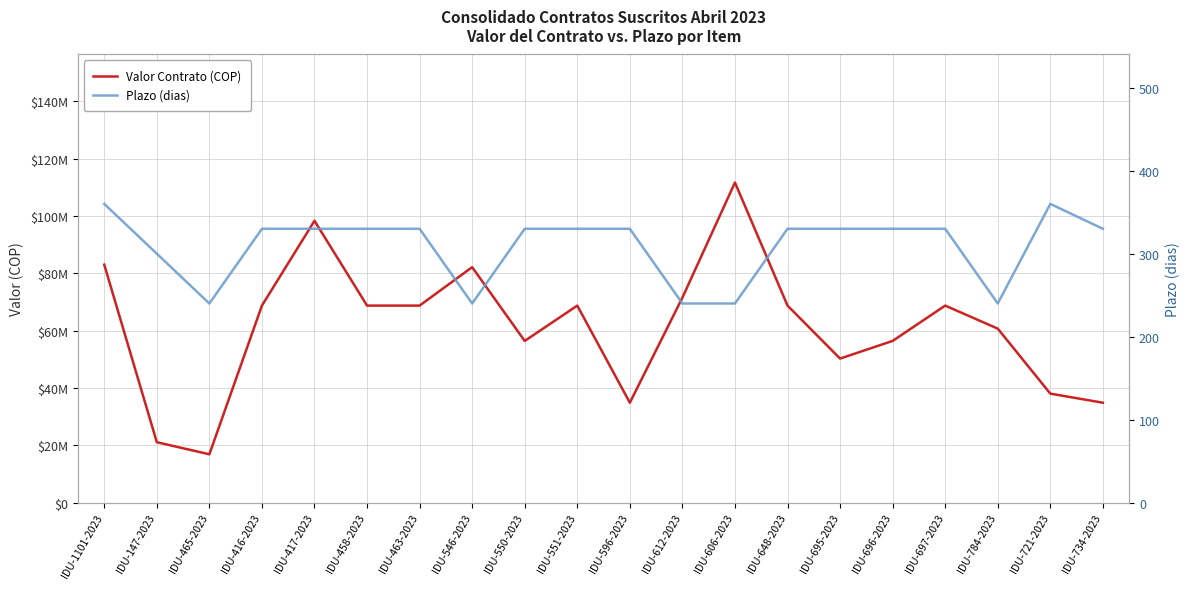

The Plazo (dias) series shows 135 at IDU-458-2023. True or false?

False